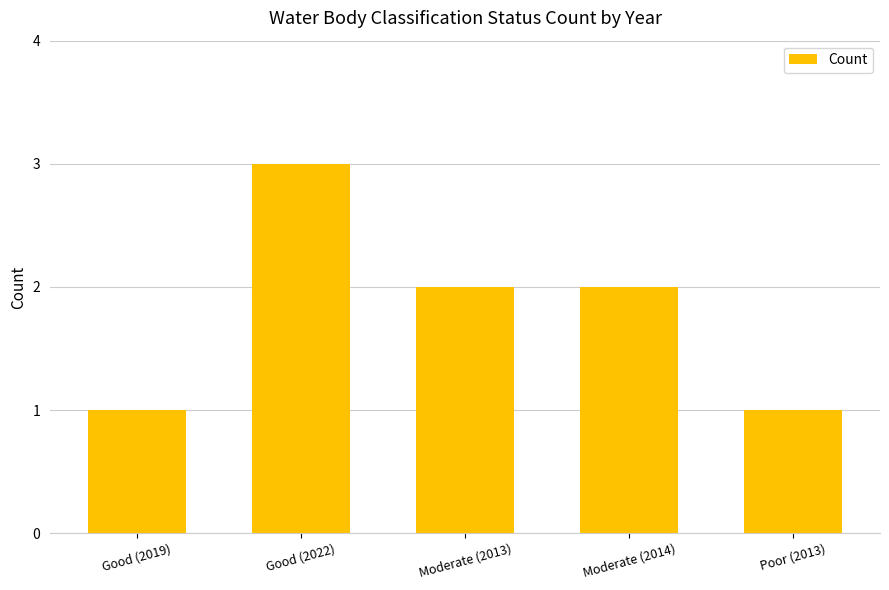

How many bars are there in total?

5